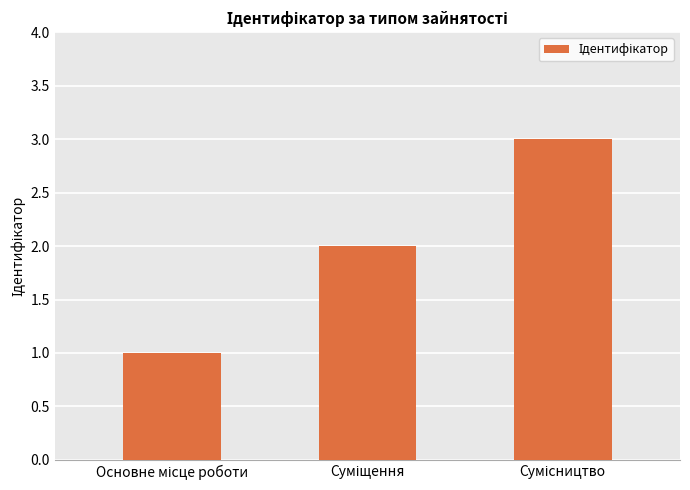

Does the chart contain any negative values?

No